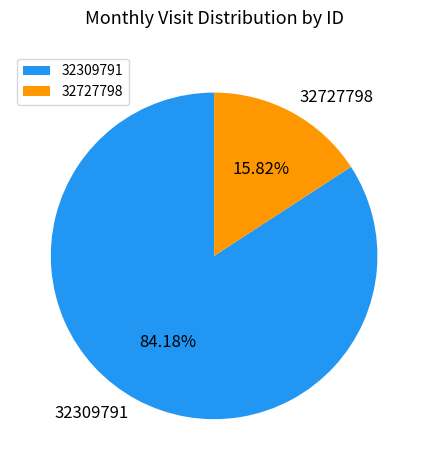

How many slices are in this pie chart?

2